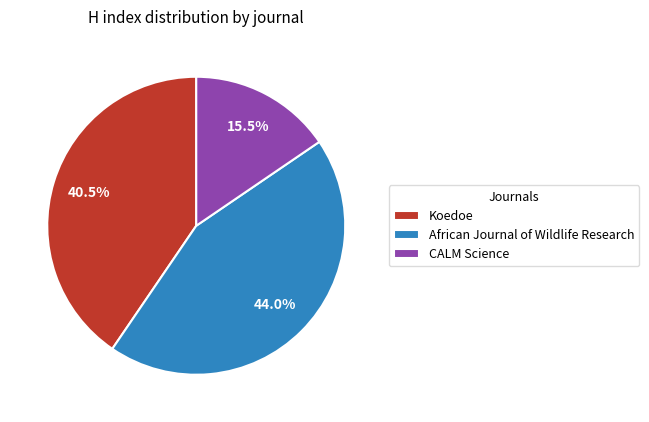

Is the sum of Koedoe and African Journal of Wildlife Research greater than half?

Yes